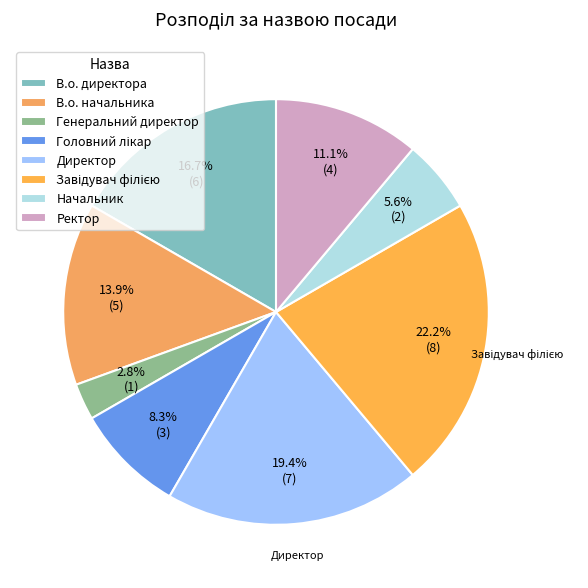

How many segments does this pie chart have?

8